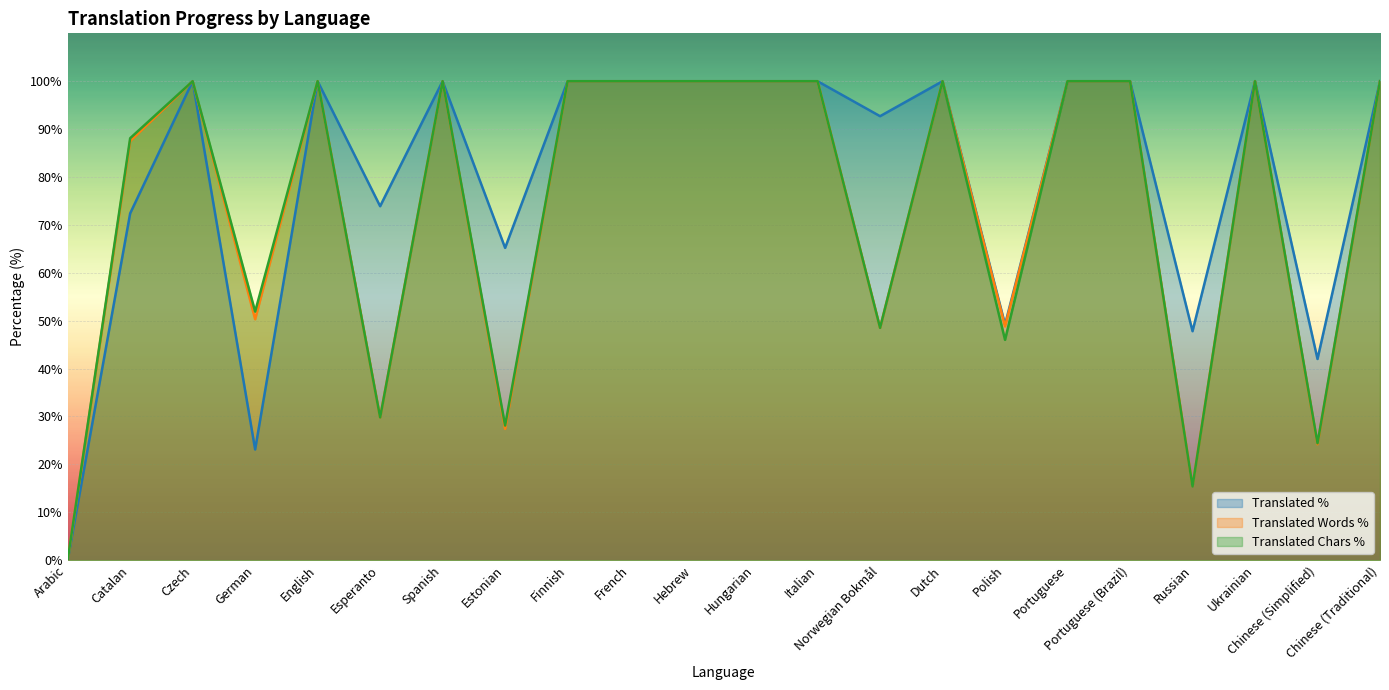

Which series has the widest spread of values?

translated_percent